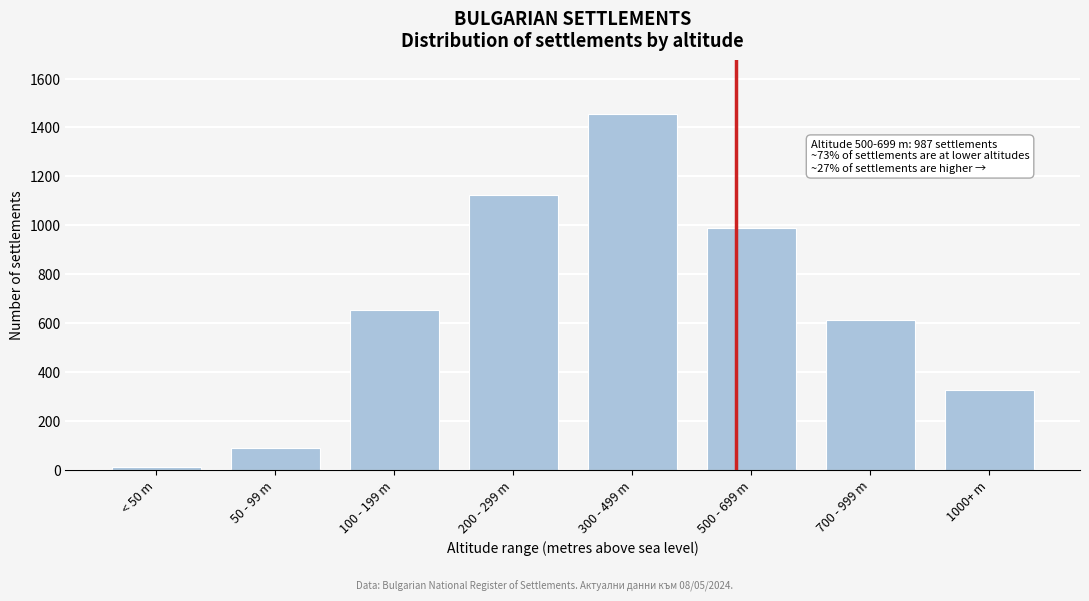

Reading right to left, what are all the values shown in this chart?

326	612	987	1456	1123	654	89	12